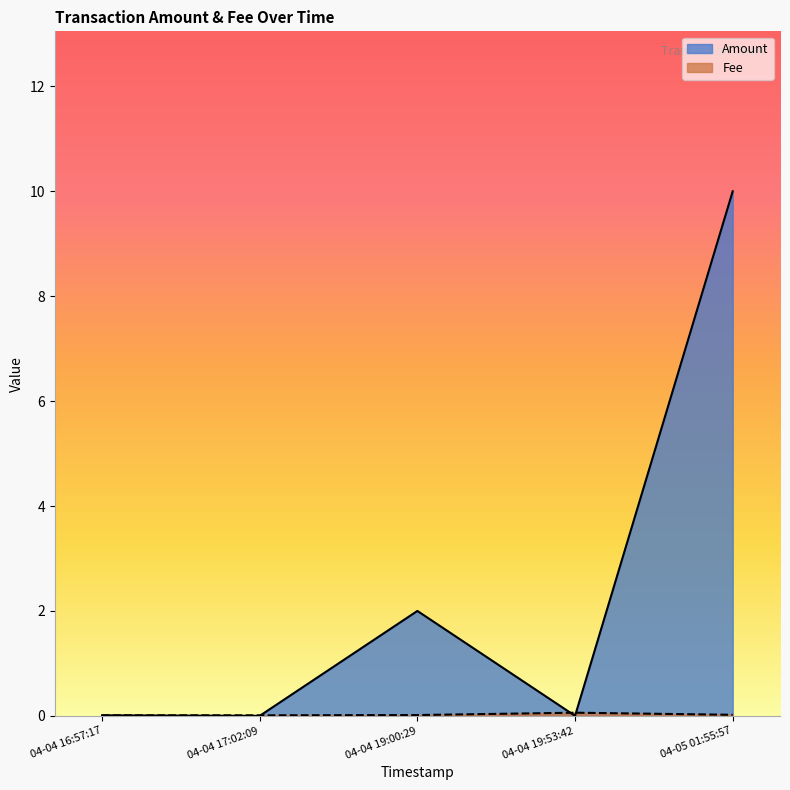

How many intersections are there between Amount and Fee?

3